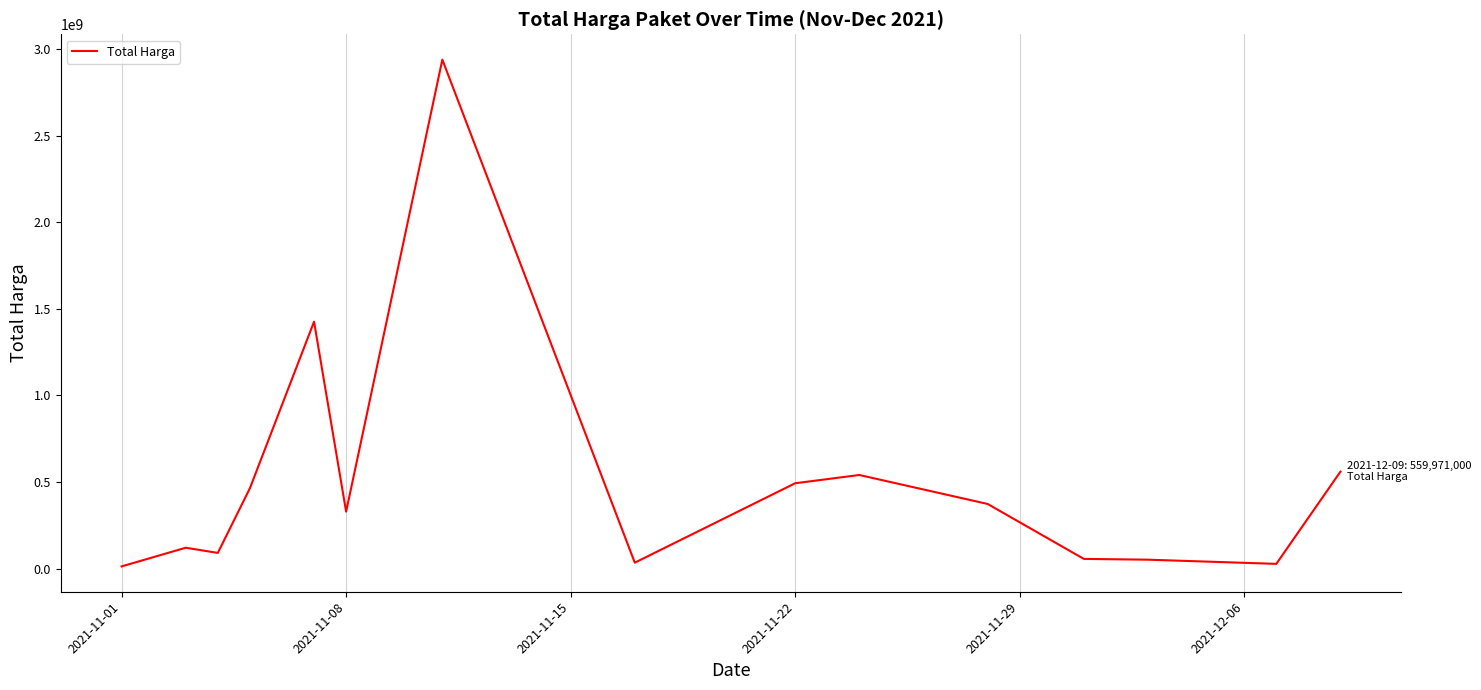

What is the average value?

501233139